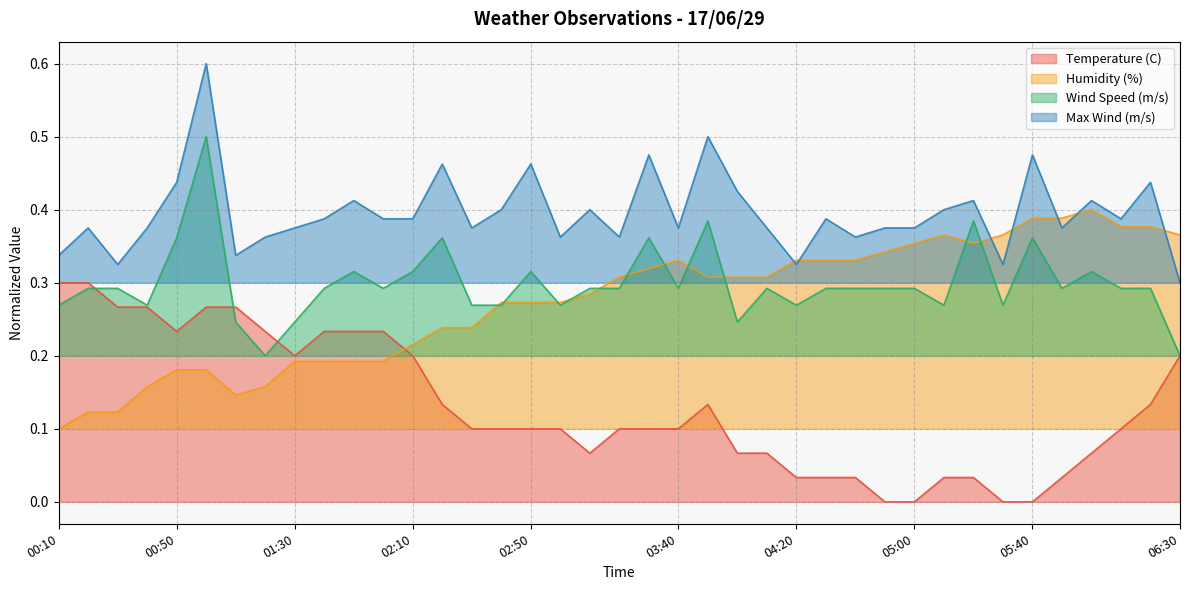

Rank the series by their maximum value, from highest to lowest.

Max Wind (m/s), Wind Speed (m/s), Humidity (%), Temperature (C)